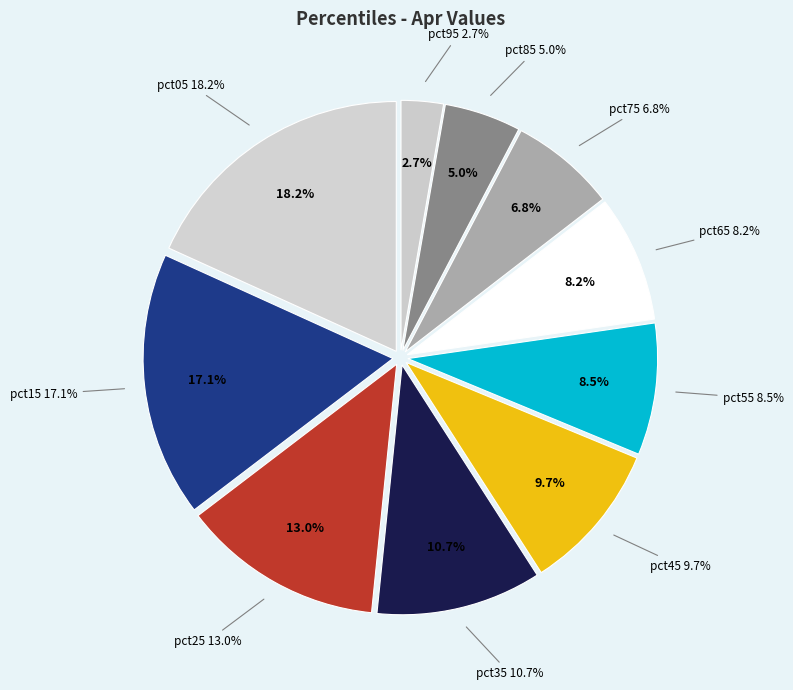

What percentage is NOT represented by pct85?

95.0%